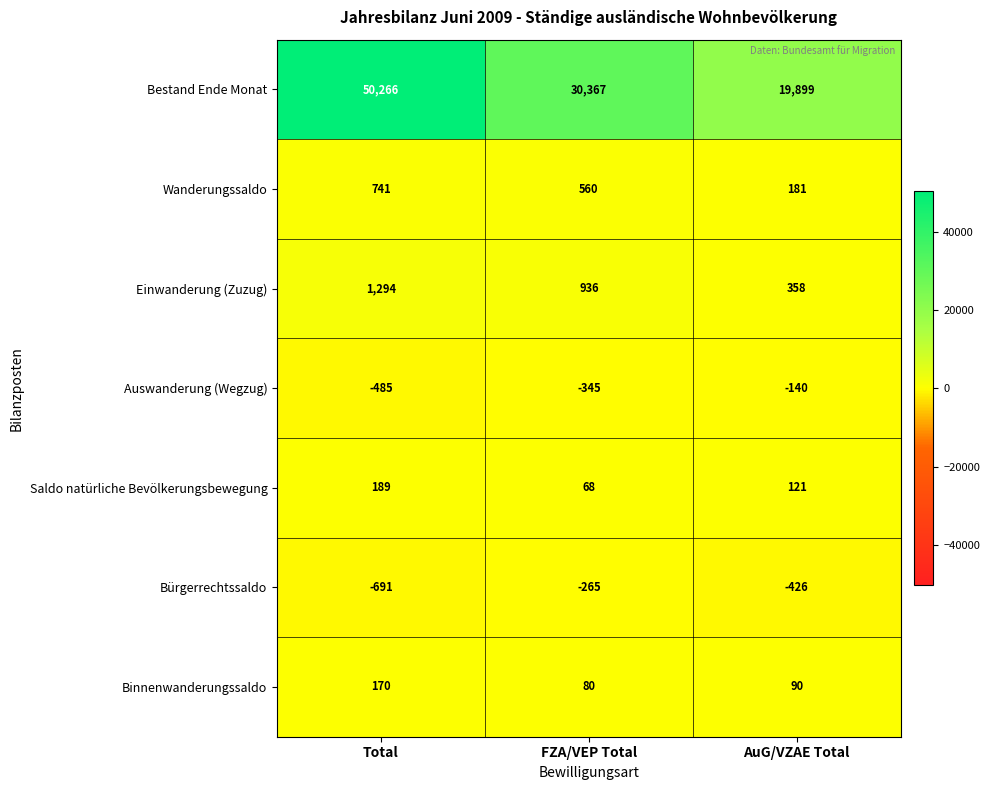

Count the Wanderungssaldo values in the range 181 to 741.

3